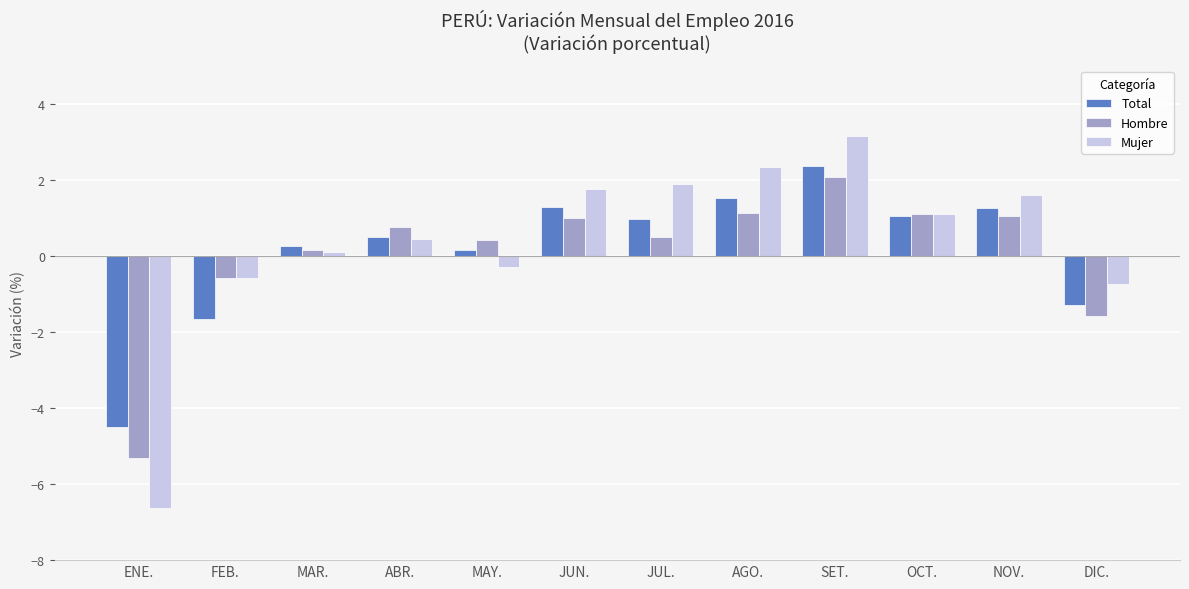

How many values in Total are below zero?

3